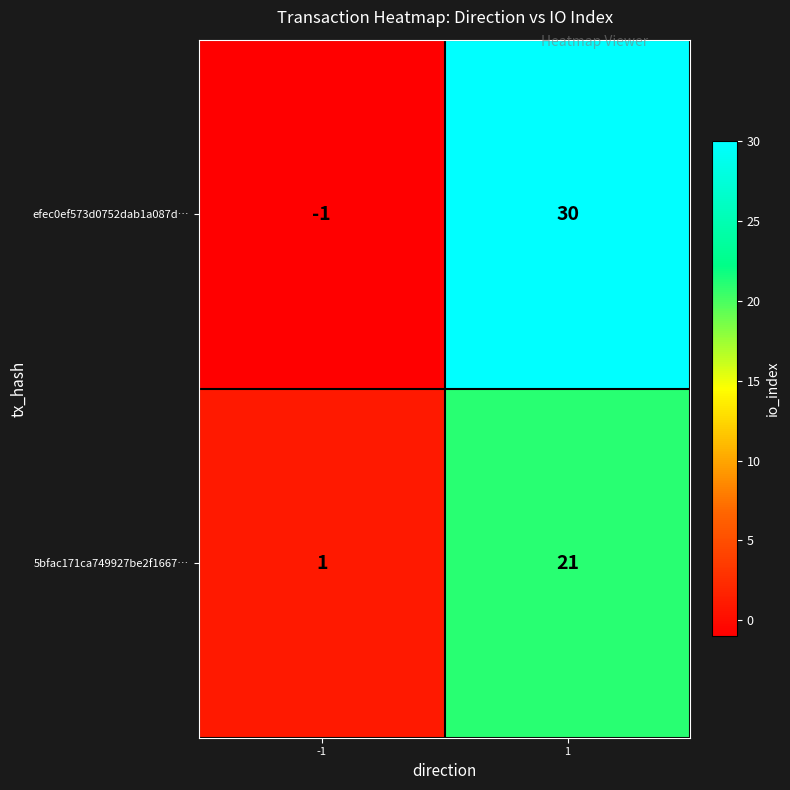

What is the difference between the maximum and minimum values in the 5bfac171ca749927be2f1667… series?

20